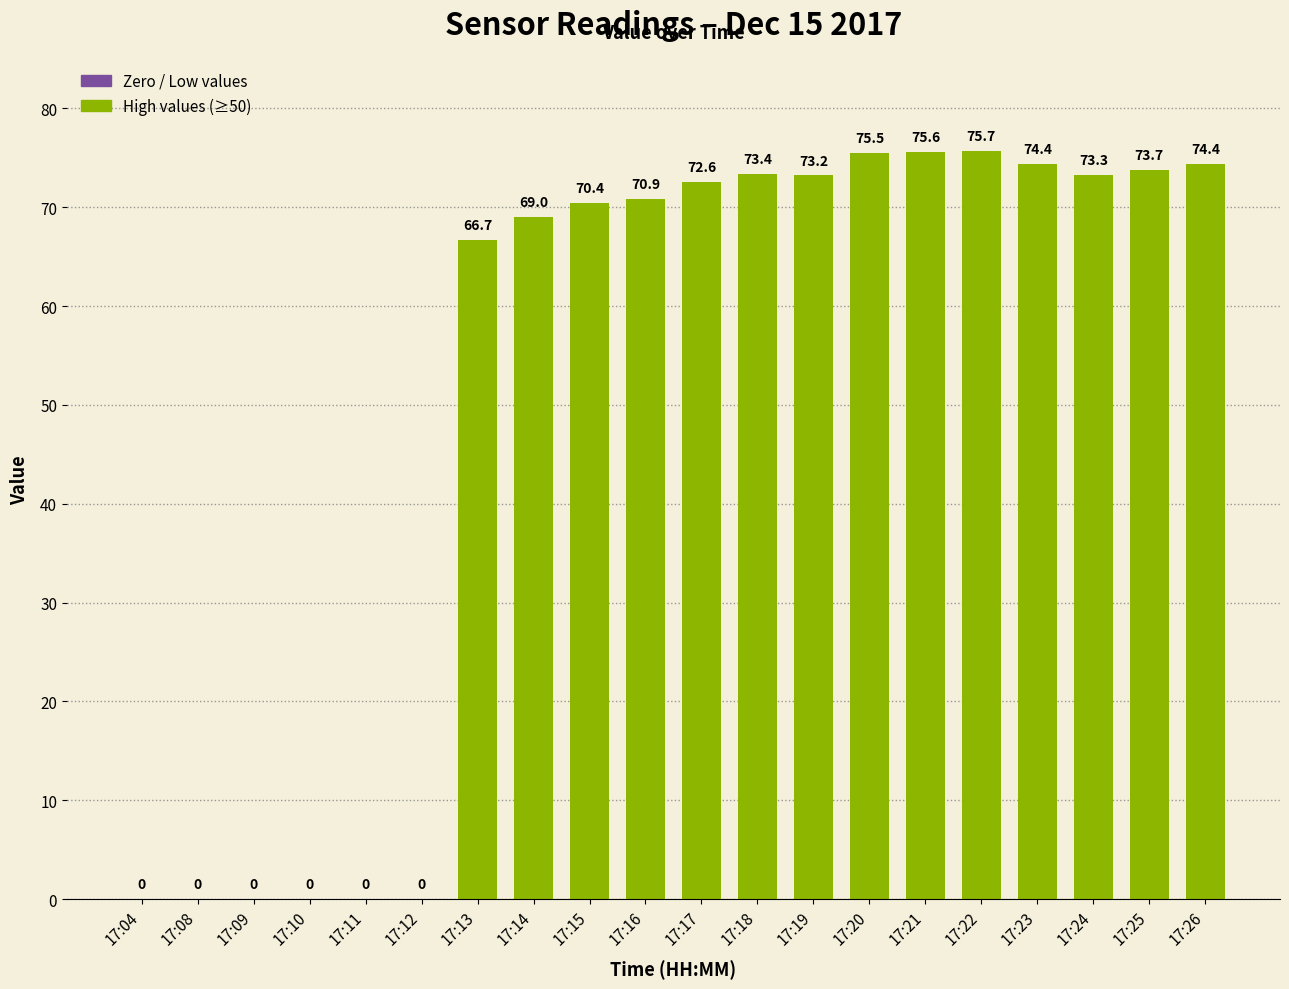

Reading left to right, what are all the values shown in this chart?

0.0	0.0	0.0	0.0	0.0	0.0	66.7	69.0	70.4	70.9	72.6	73.4	73.2	75.5	75.6	75.7	74.4	73.3	73.7	74.4